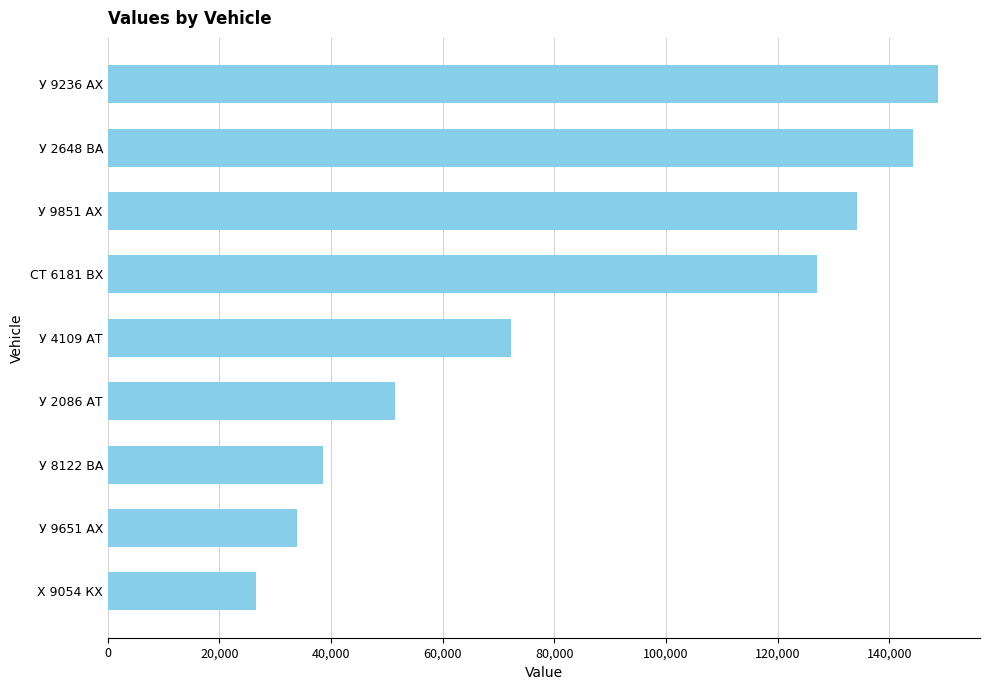

What is the average value?

86284